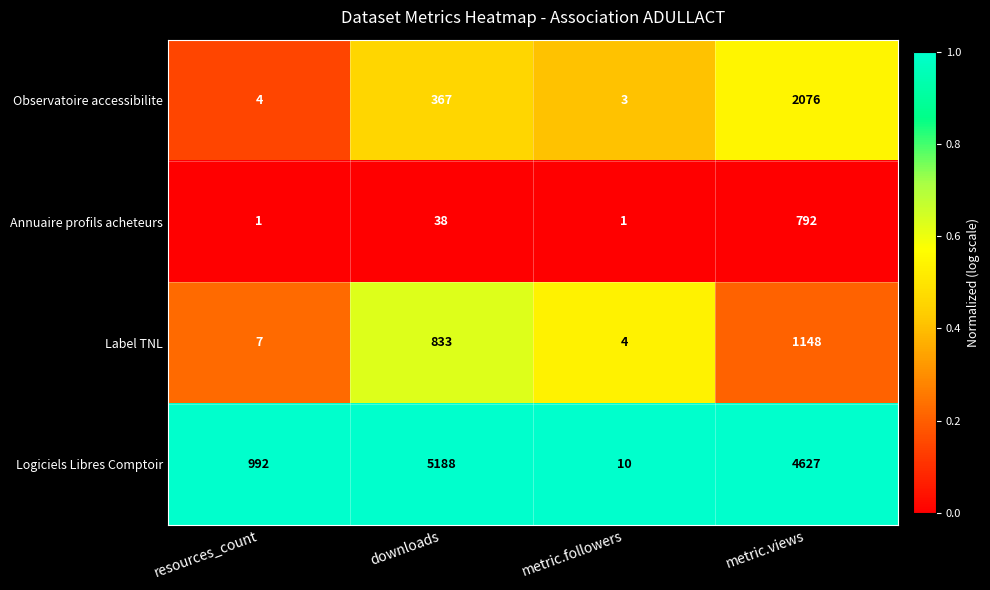

Which series has the largest range (max minus min)?

Logiciels Libres Comptoir